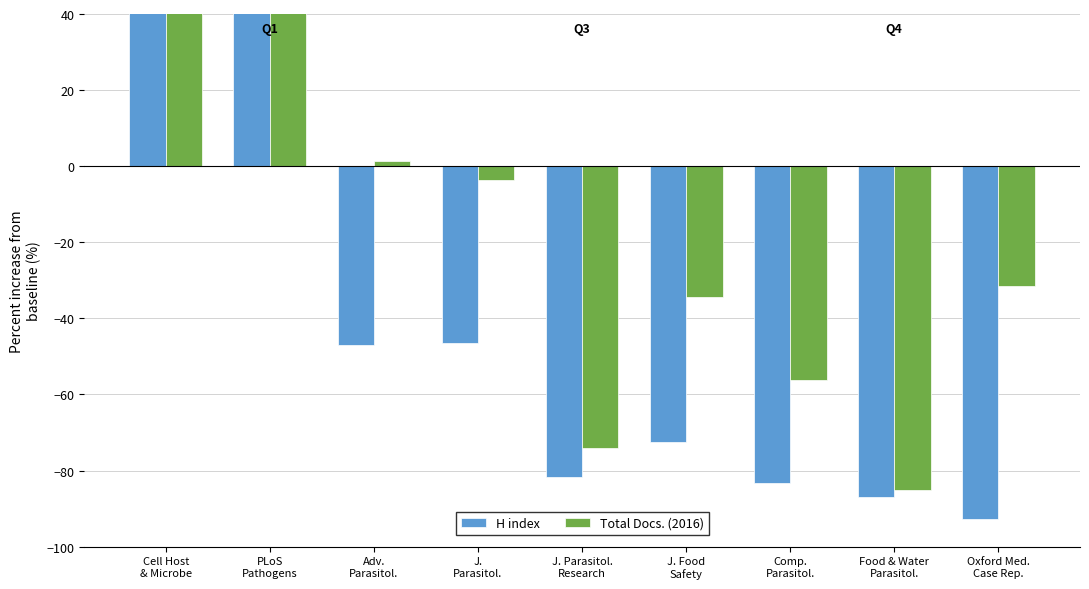

Which series has the widest spread of values?

H index